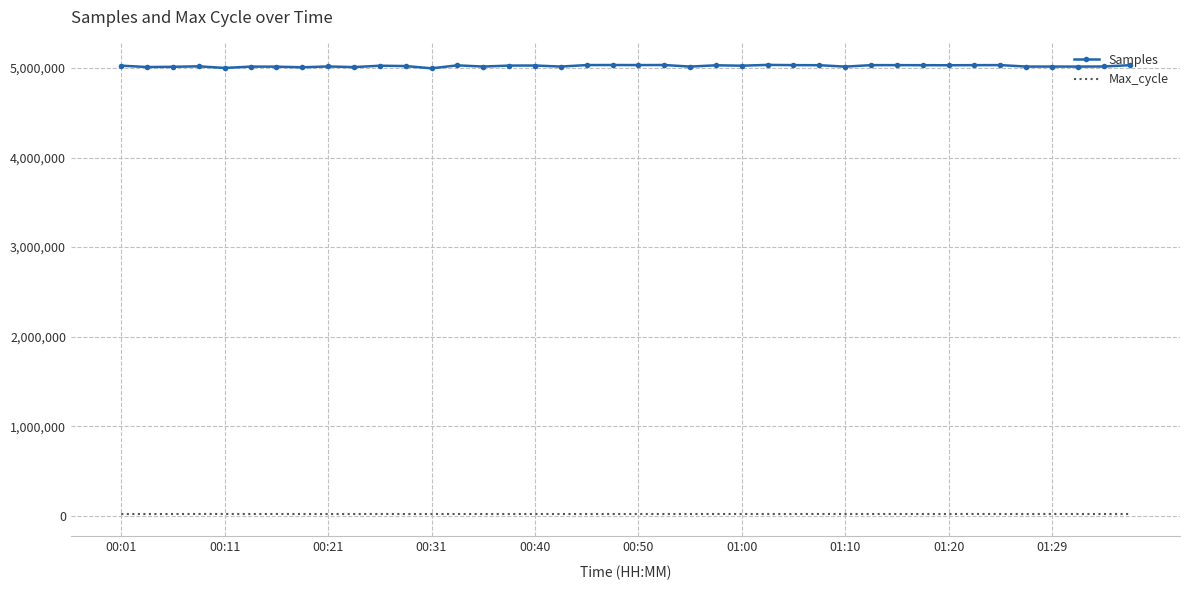

What is the minimum value for Samples?

4996216